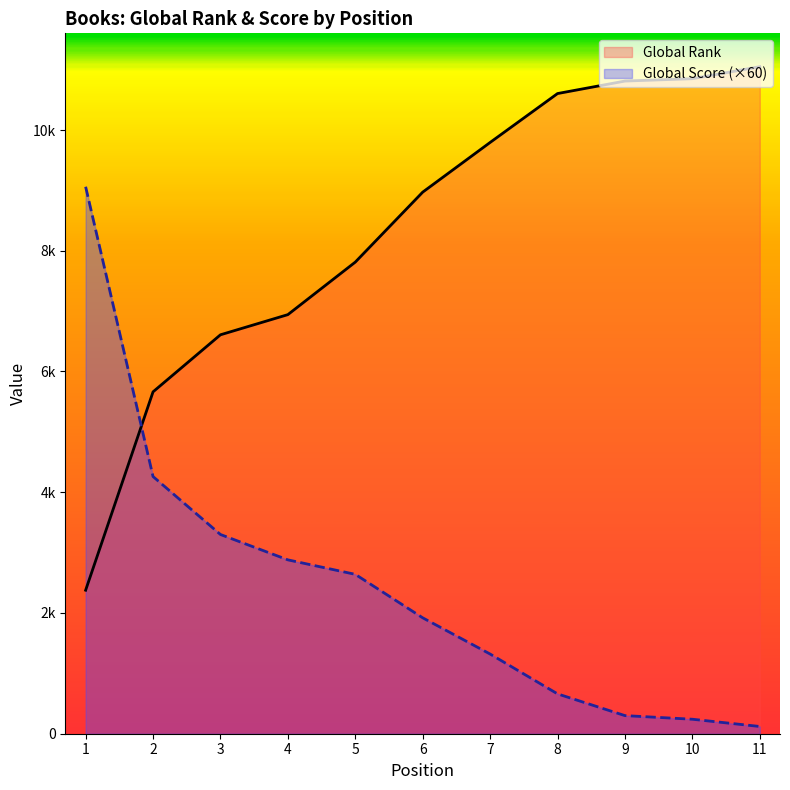

What is the greatest value displayed?

11049